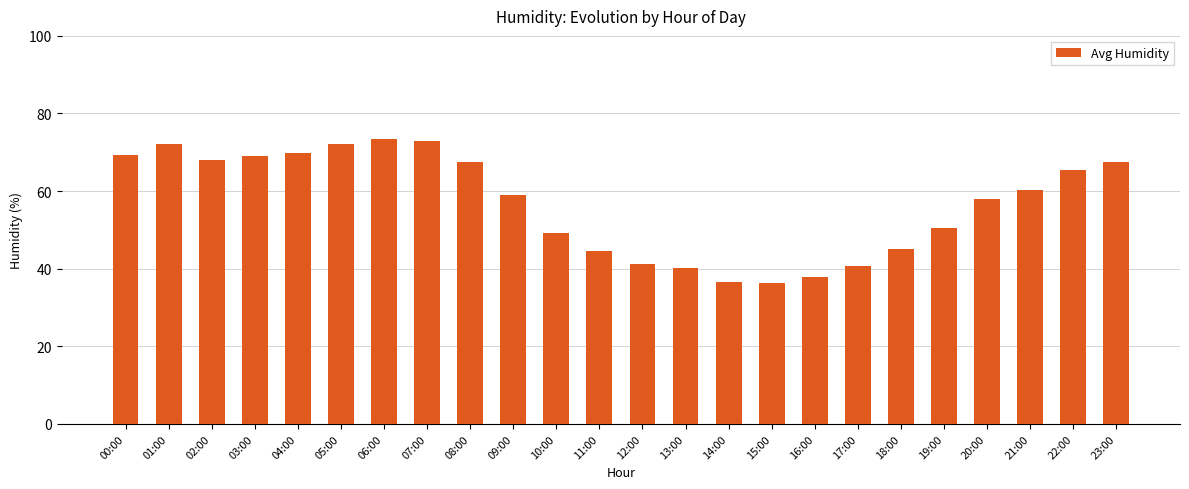

Which has a higher value, 02:00 or 13:00?

02:00